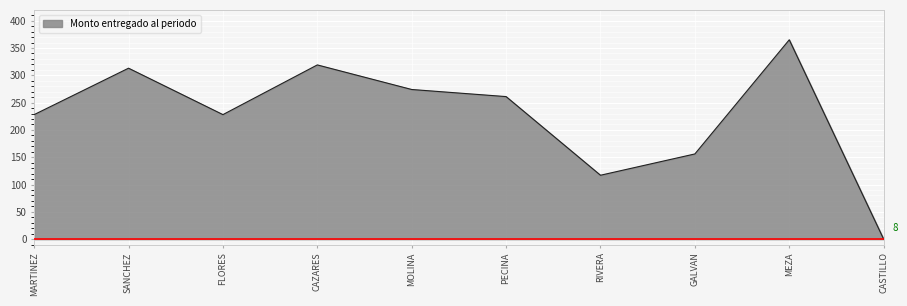

Which label corresponds to the smallest value in the chart?

CASTILLO